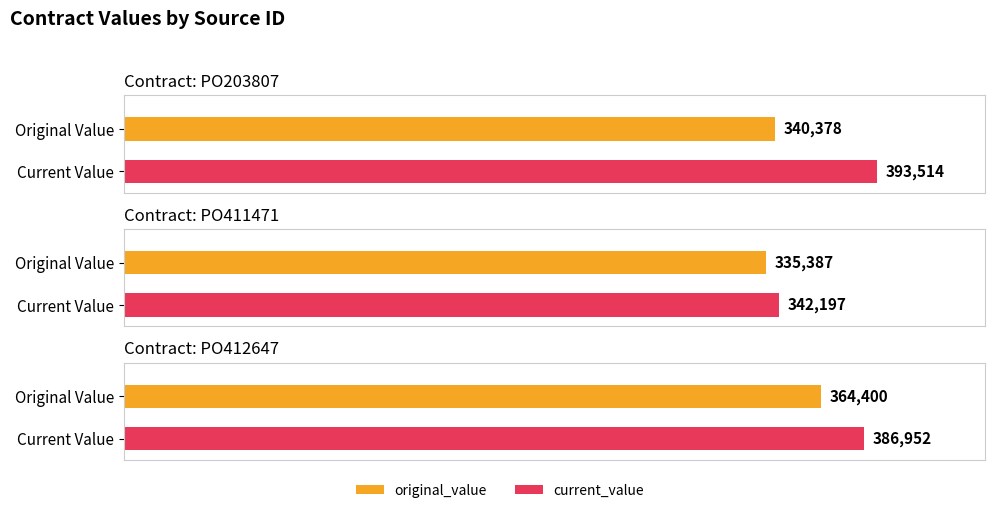

Rank the categories by original_value value from lowest to highest.

PO411471, PO203807, PO412647